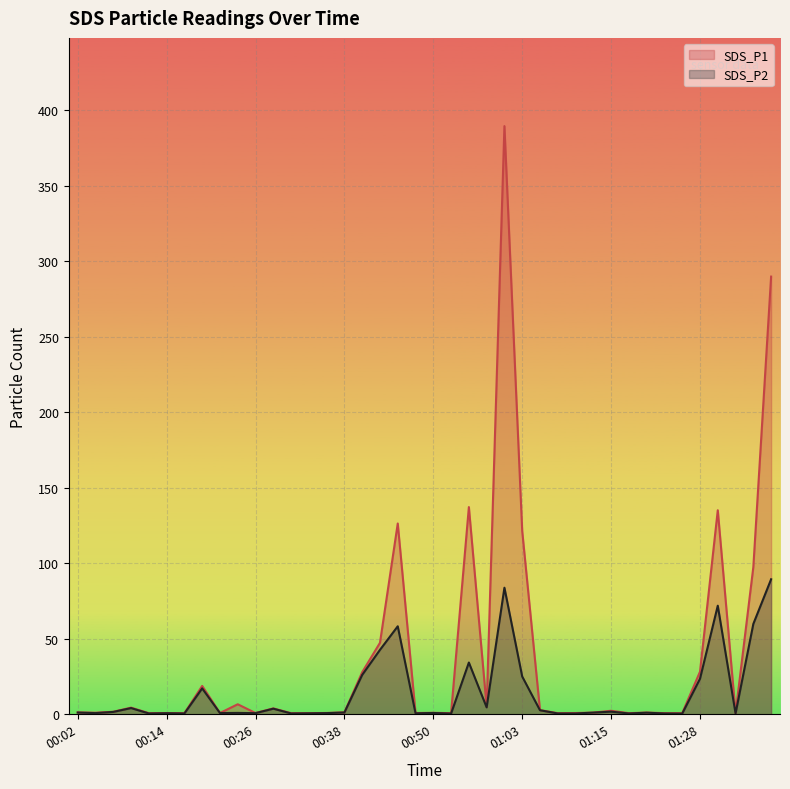

List the series in order of their overall mean, highest first.

SDS_P1, SDS_P2